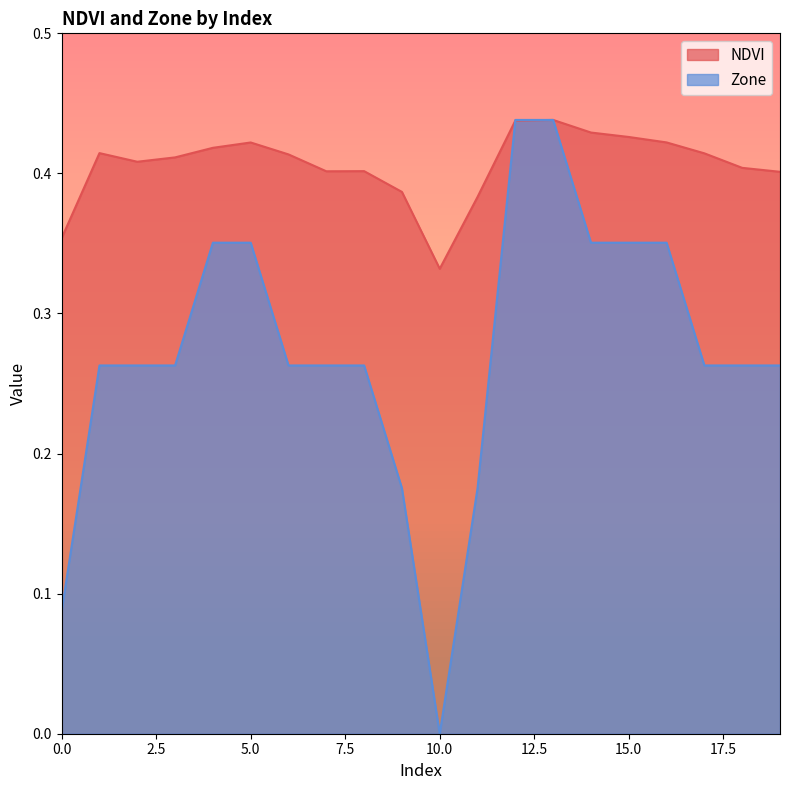

What are all the series names shown in the legend?

NDVI, Zone